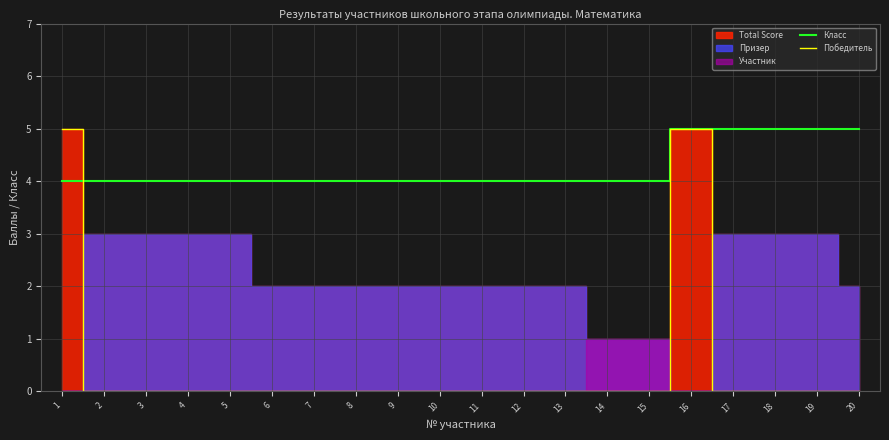

Which series has the largest range (max minus min)?

Победитель